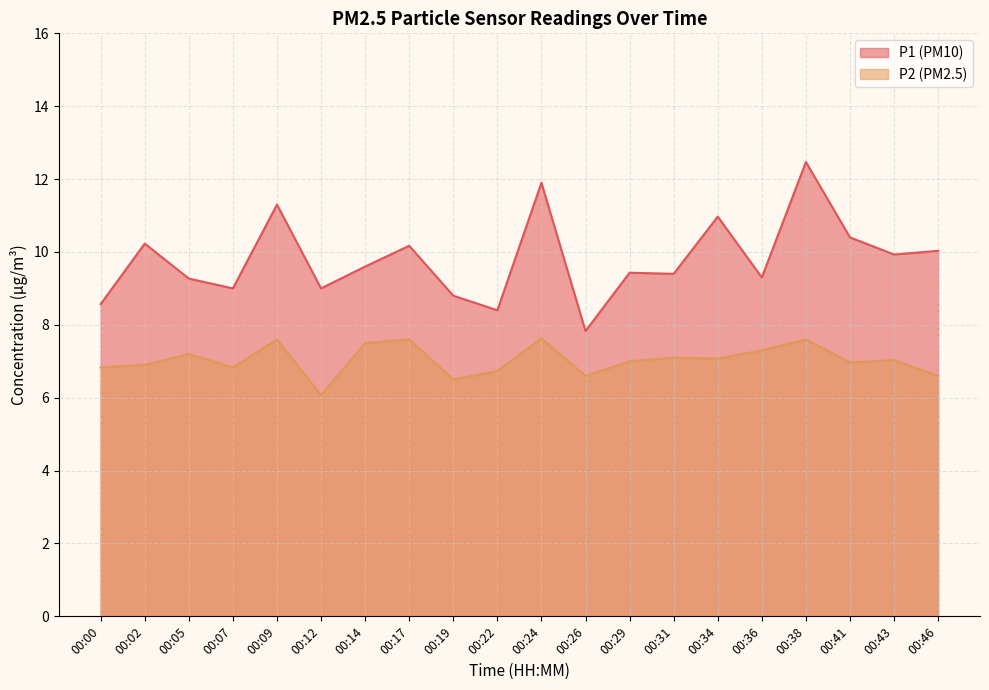

How many values in the P2 series exceed 7?

10